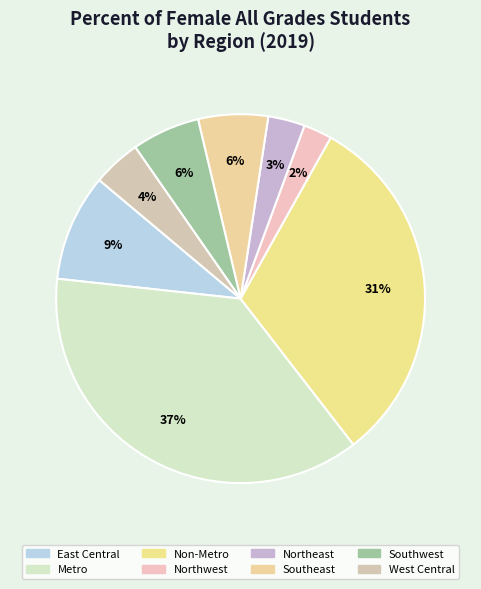

Approximately how many times larger is the value at Northeast compared to Metro?

0.1